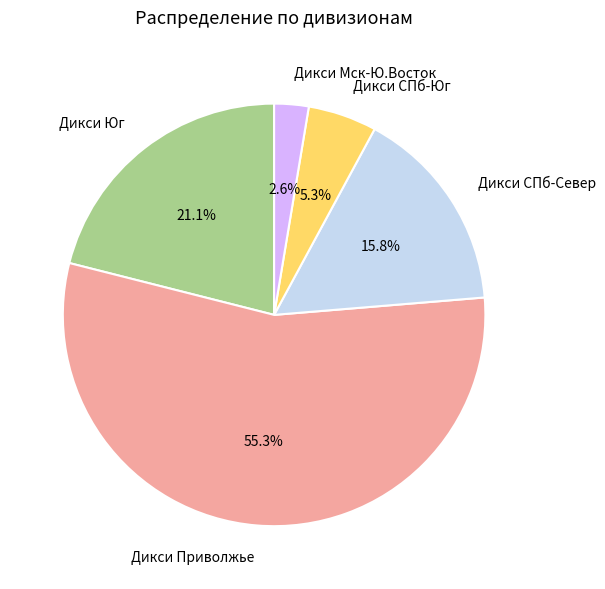

Count the number of slices in the pie.

5